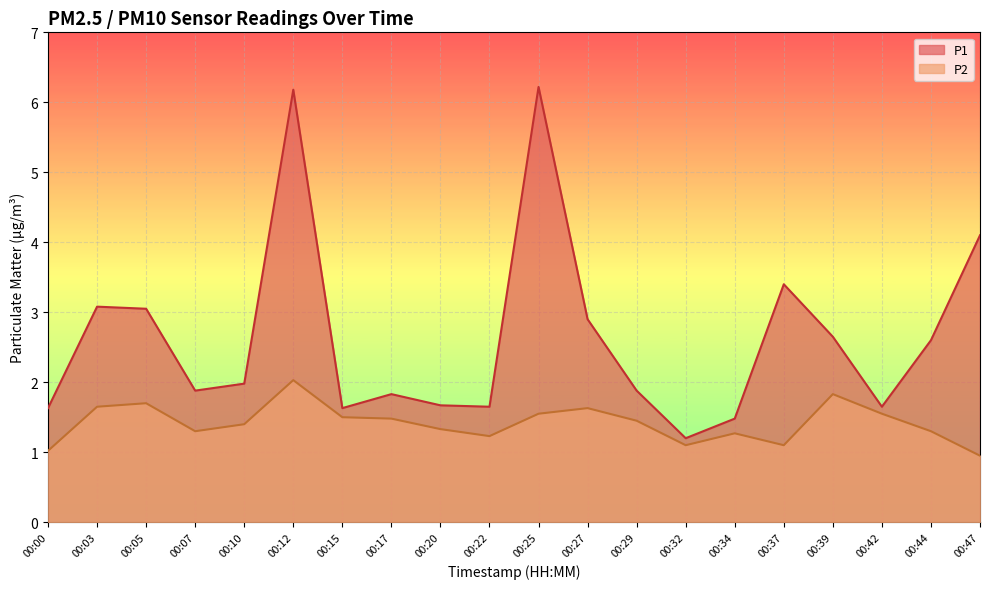

Reading left to right, what are all the values shown in this chart?

P1: 1.6	3.1	3.0	1.9	2.0	6.2	1.6	1.8	1.7	1.6	6.2	2.9	1.9	1.2	1.5	3.4	2.6	1.6	2.6	4.1
P2: 1.0	1.6	1.7	1.3	1.4	2.0	1.5	1.5	1.3	1.2	1.6	1.6	1.4	1.1	1.3	1.1	1.8	1.6	1.3	0.9